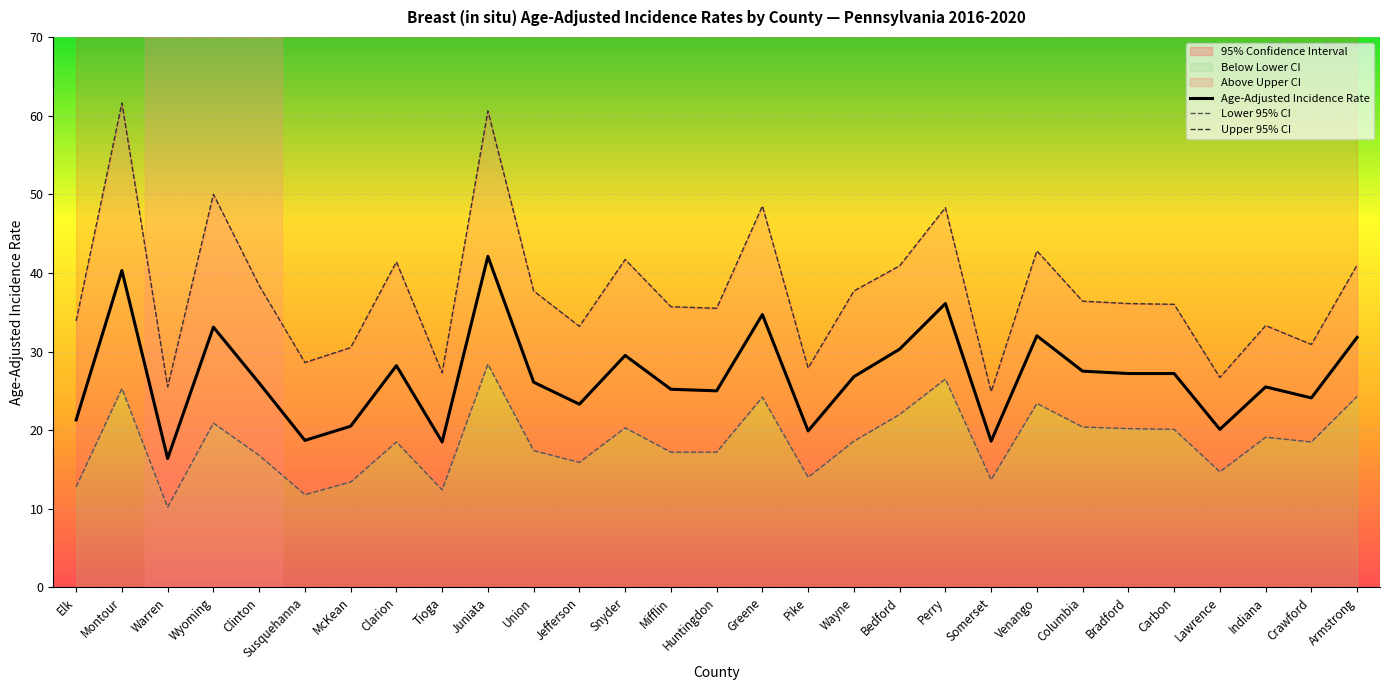

Reading right to left, what are all the values shown in this chart?

Age-Adjusted Incidence Rate: Armstrong=31.8	Crawford=24.1	Indiana=25.5	Lawrence=20.1	Carbon=27.2	Bradford=27.2	Columbia=27.5	Venango=32.0	Somerset=18.6	Perry=36.1	Bedford=30.3	Wayne=26.8	Pike=19.9	Greene=34.7	Huntingdon=25.0	Mifflin=25.2	Snyder=29.5	Jefferson=23.3	Union=26.1	Juniata=42.1	Tioga=18.5	Clarion=28.2	McKean=20.5	Susquehanna=18.7	Clinton=26.0	Wyoming=33.1	Warren=16.4	Montour=40.3	Elk=21.3
Lower 95% CI: Armstrong=24.3	Crawford=18.5	Indiana=19.1	Lawrence=14.7	Carbon=20.1	Bradford=20.2	Columbia=20.4	Venango=23.4	Somerset=13.7	Perry=26.5	Bedford=22.0	Wayne=18.6	Pike=14.0	Greene=24.2	Huntingdon=17.2	Mifflin=17.2	Snyder=20.3	Jefferson=15.9	Union=17.4	Juniata=28.4	Tioga=12.4	Clarion=18.5	McKean=13.4	Susquehanna=11.8	Clinton=16.8	Wyoming=20.9	Warren=10.2	Montour=25.3	Elk=12.8
Upper 95% CI: Armstrong=41.0	Crawford=30.9	Indiana=33.3	Lawrence=26.7	Carbon=36.0	Bradford=36.1	Columbia=36.4	Venango=42.8	Somerset=24.9	Perry=48.3	Bedford=40.9	Wayne=37.7	Pike=27.9	Greene=48.5	Huntingdon=35.5	Mifflin=35.7	Snyder=41.7	Jefferson=33.2	Union=37.7	Juniata=60.6	Tioga=27.3	Clarion=41.4	McKean=30.5	Susquehanna=28.6	Clinton=38.4	Wyoming=50.0	Warren=25.5	Montour=61.6	Elk=33.9